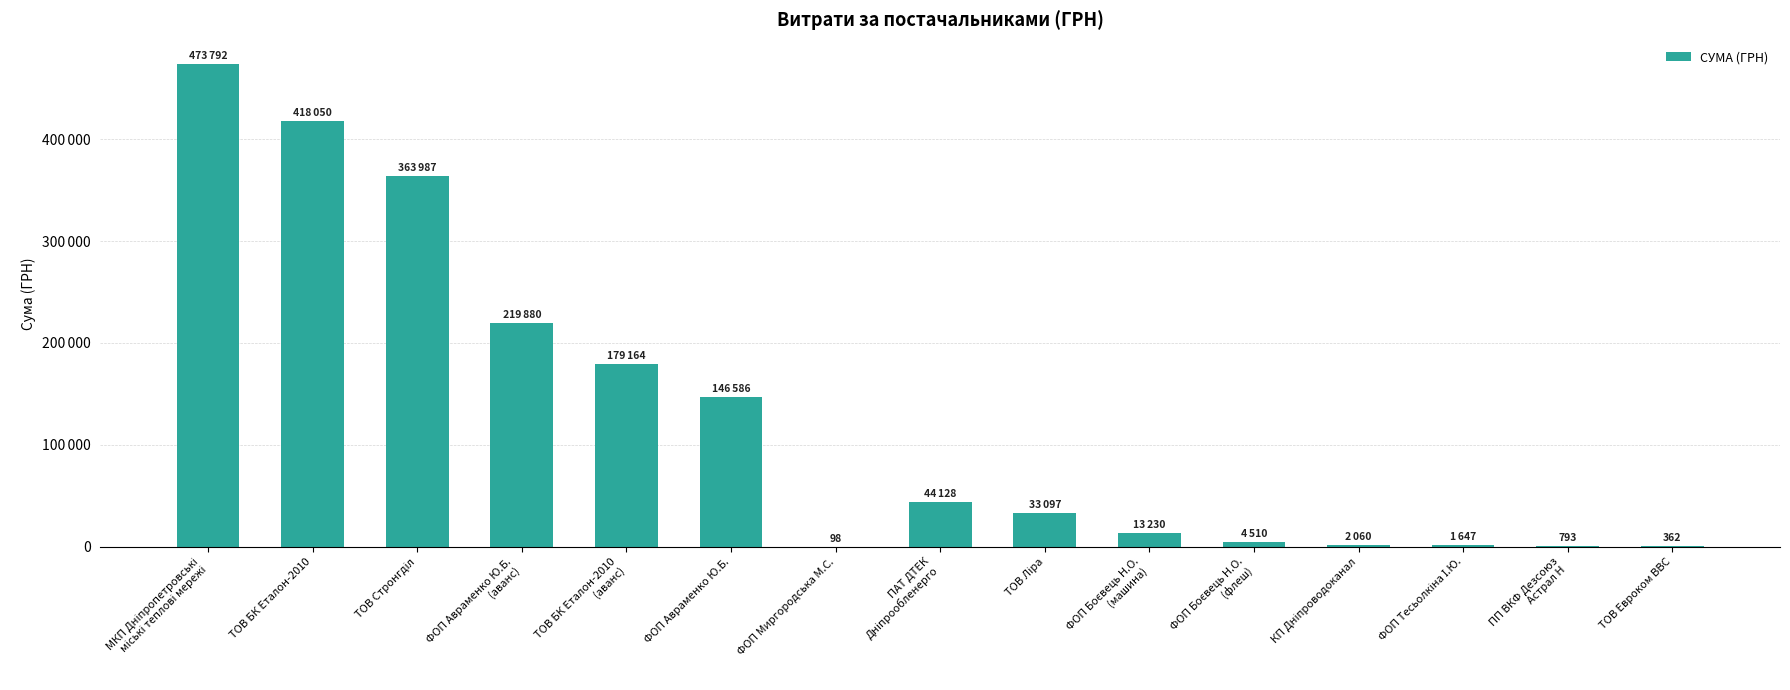

Reading left to right, transcribe all the data shown in this chart.

МКП Дніпропетровські
міські теплові мережі=473791.9	ТОВ БК Еталон-2010=418050.3	ТОВ Стронгділ=363987.0	ФОП Авраменко Ю.Б.
(аванс)=219879.6	ТОВ БК Еталон-2010
(аванс)=179164.4	ФОП Авраменко Ю.Б.=146586.4	ФОП Миргородська М.С.=97.8	ПАТ ДТЕК
Дніпрообленерго=44128.4	ТОВ Ліра=33096.9	ФОП Боєвець Н.О.
(машина)=13230.0	ФОП Боєвець Н.О.
(флеш)=4510.0	КП Дніпроводоканал=2059.7	ФОП Тесьолкіна І.Ю.=1647.0	ПП ВКФ Дезсоюз
Астрал Н=792.7	ТОВ Евроком ВВС=361.8